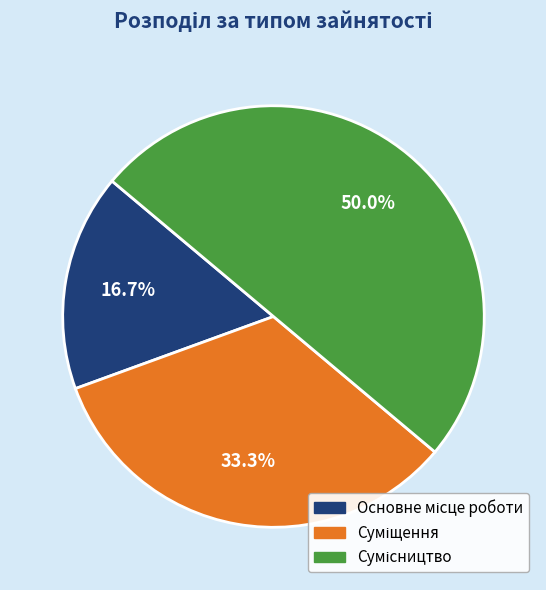

How many slices are in this pie chart?

3